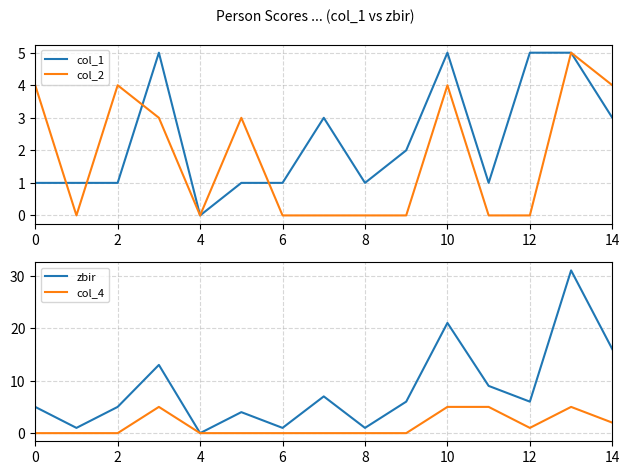

How many data points in zbir are above 6?

6